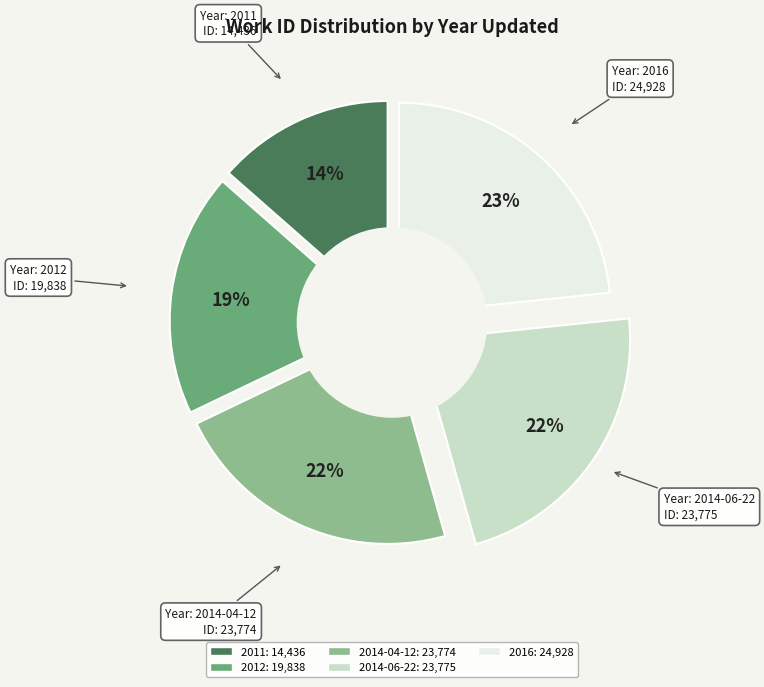

To the nearest percent, what is the combined percentage of 2011 and 2016?

37%